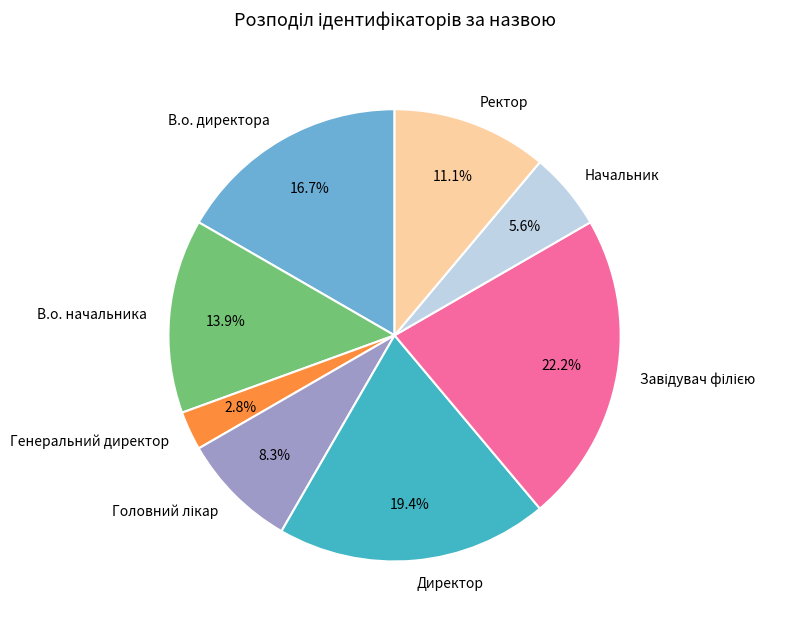

Approximately how many times larger is the value at Начальник compared to В.о. директора?

0.3